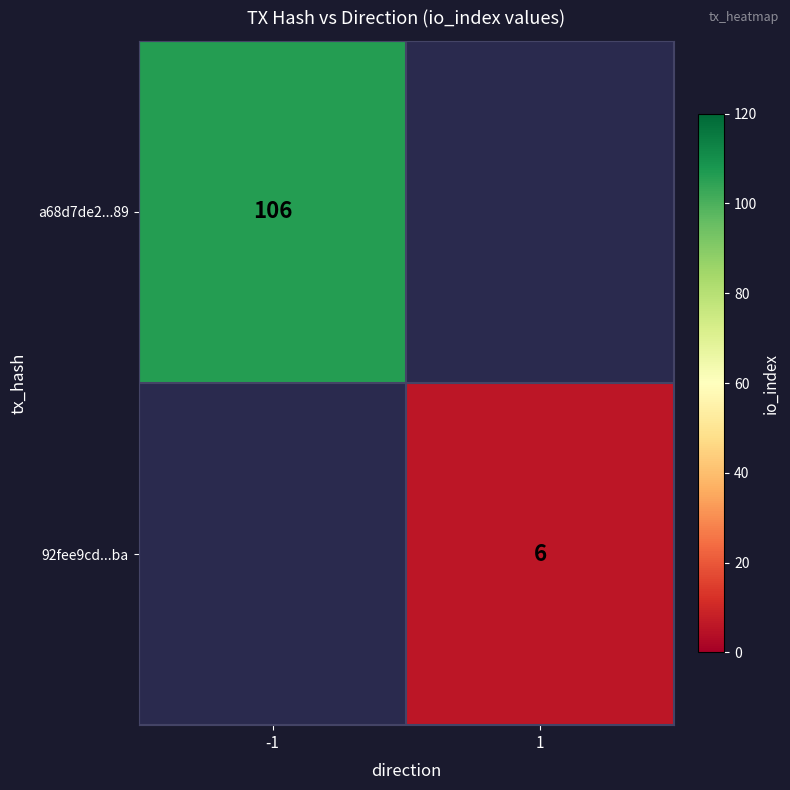

Is the value of a68d7de2...89 at -1 greater than the value of 92fee9cd...ba at 1?

Yes